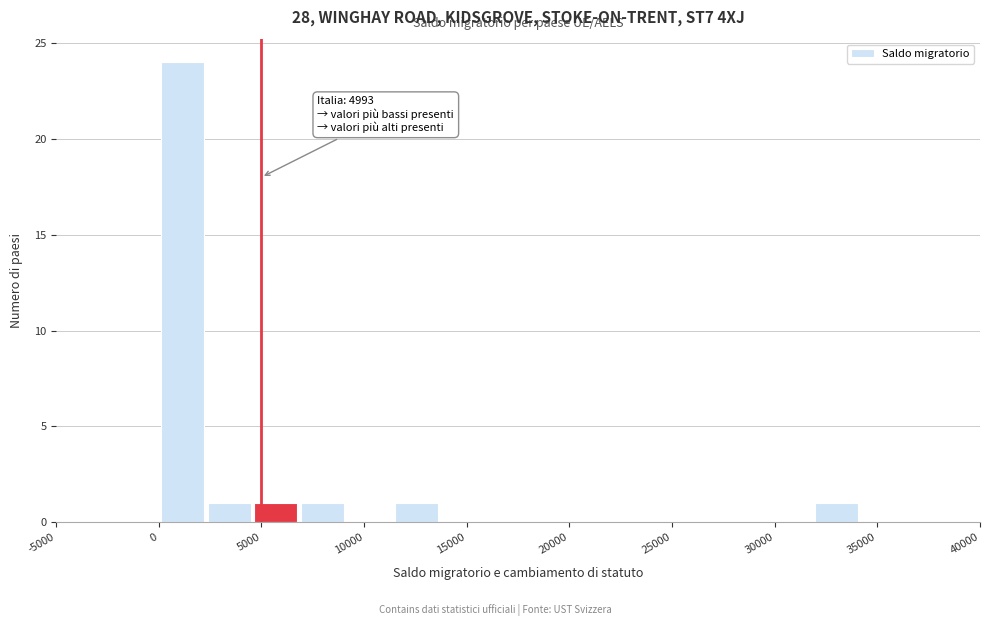

Over which range of the x-axis is the bar tallest?

0 to 2500